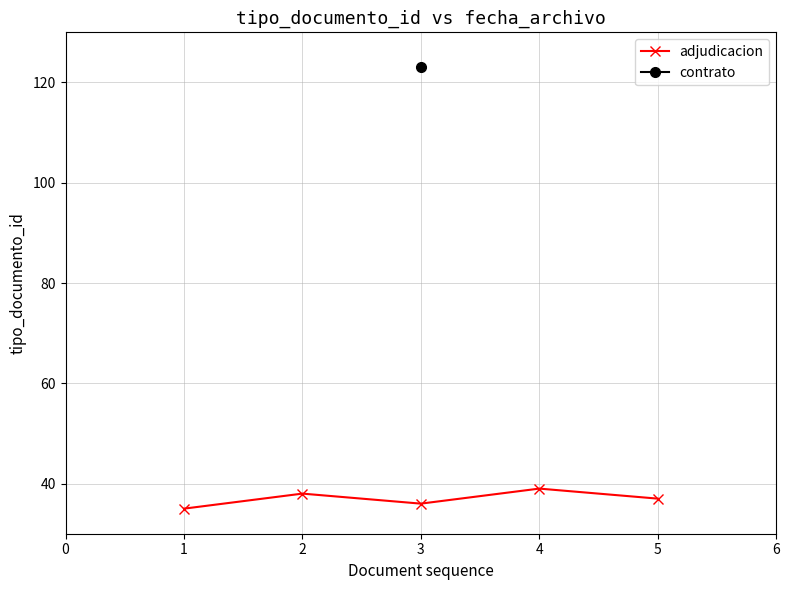

What is the difference between the second highest and second lowest values?

2